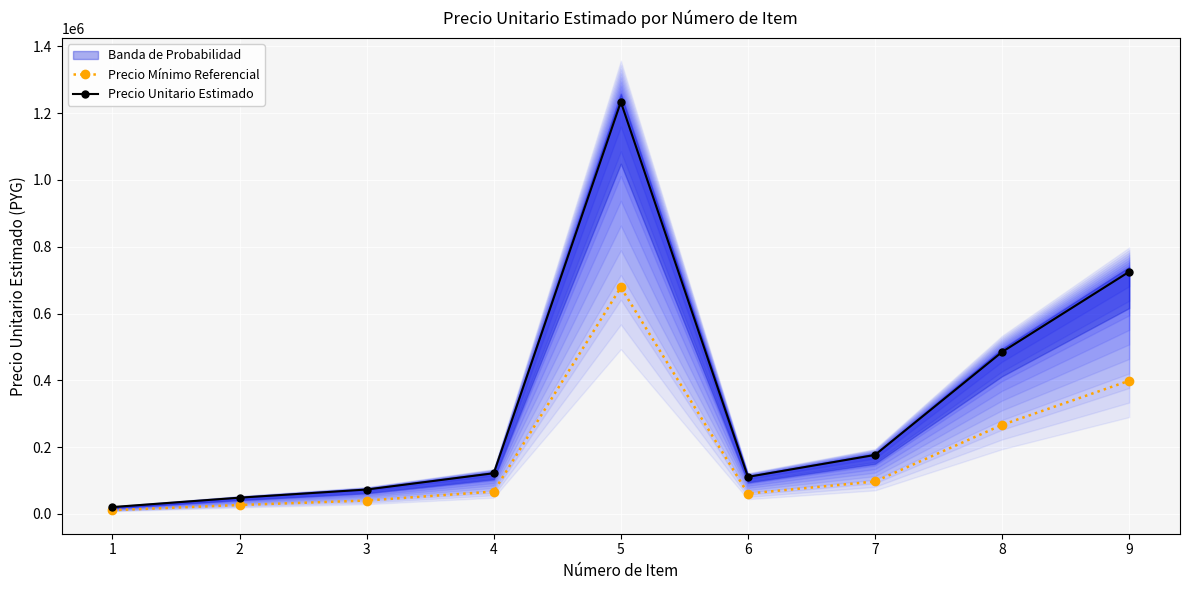

Between 8 and 9, which is larger?

9